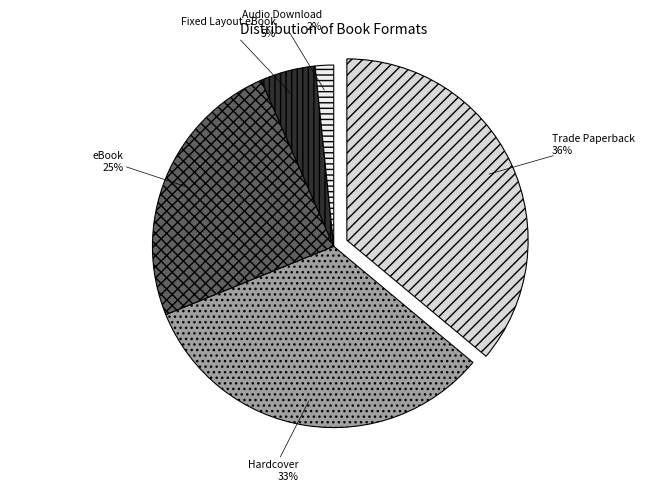

Which slice is the smallest?

Audio Download